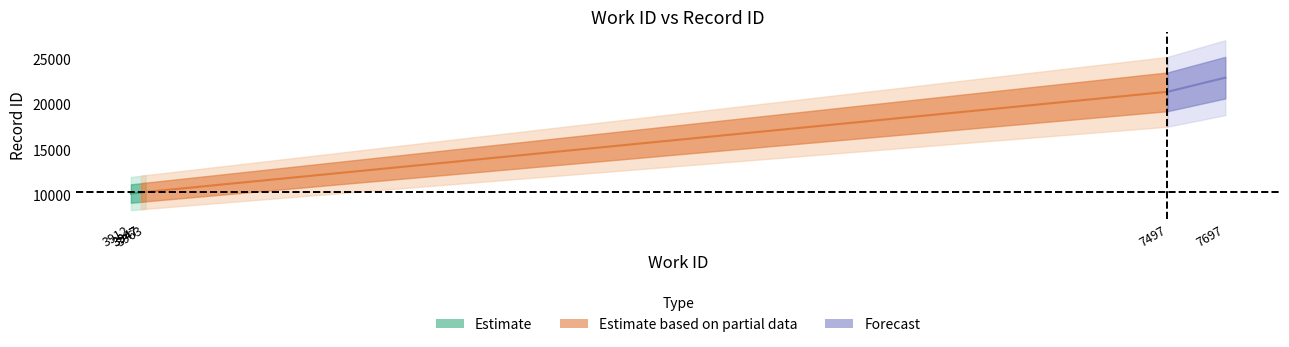

True or false: id_mid and id_upper intersect in this chart.

False